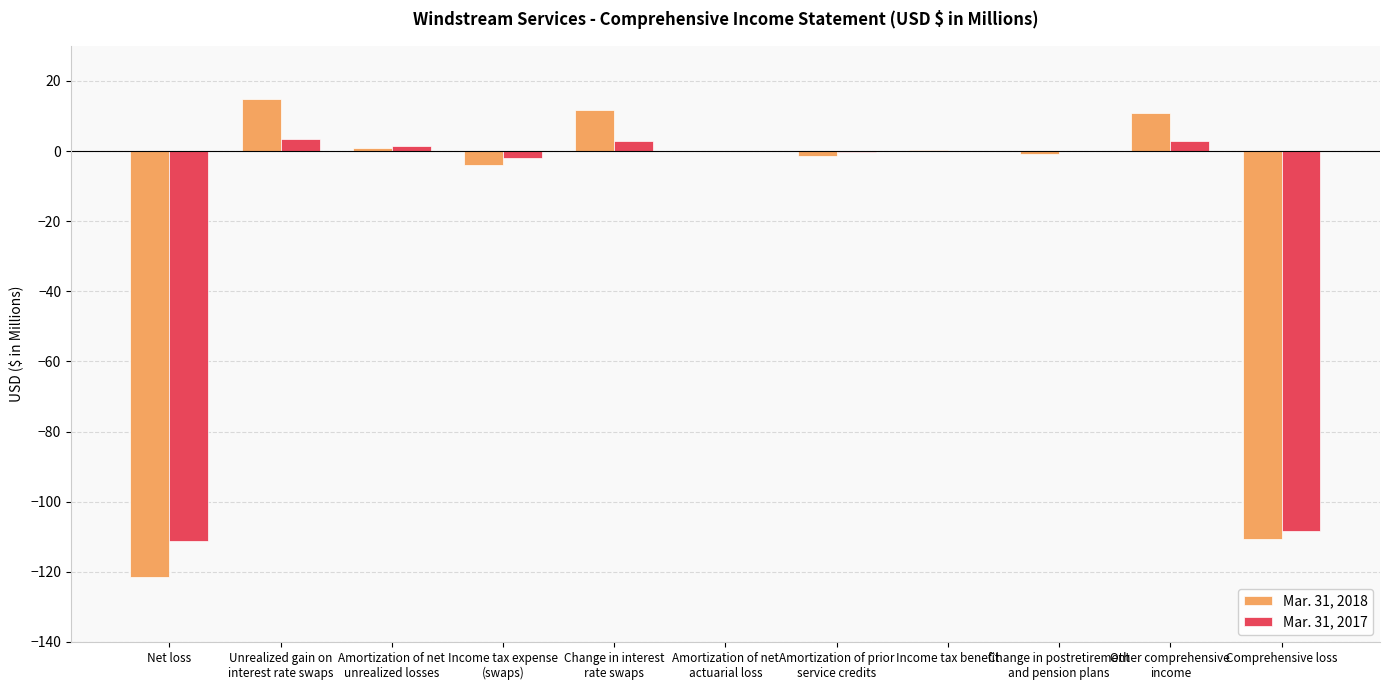

True or false: Mar. 31, 2017 has a value of 3.0 at Change in interest
rate swaps.

True